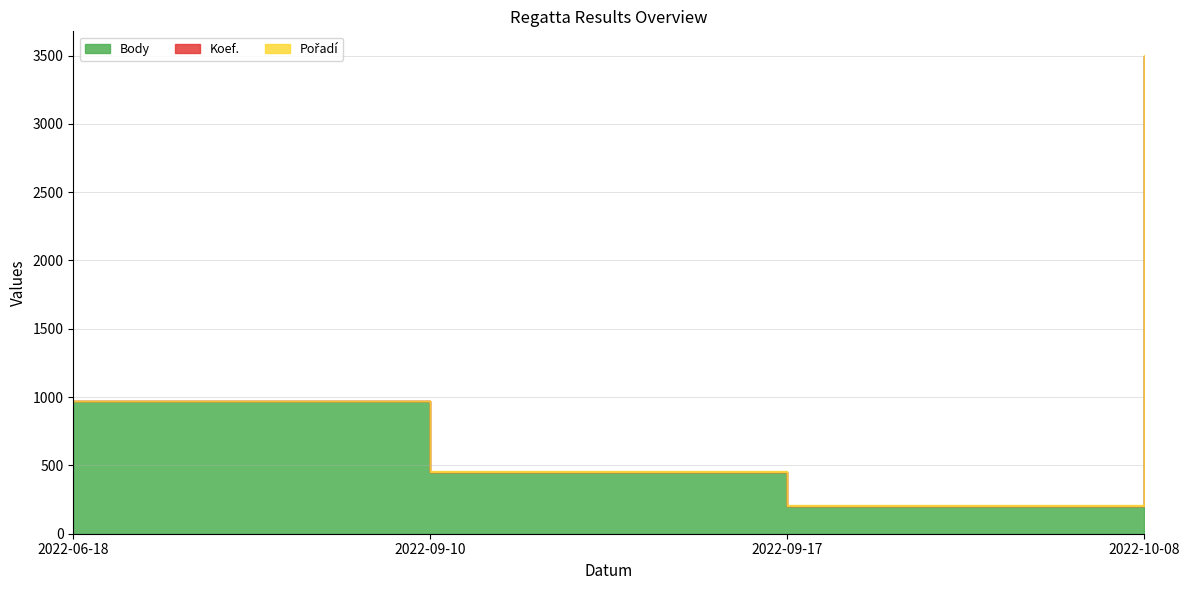

What is the label of the 2nd point from the left?

2022-09-10